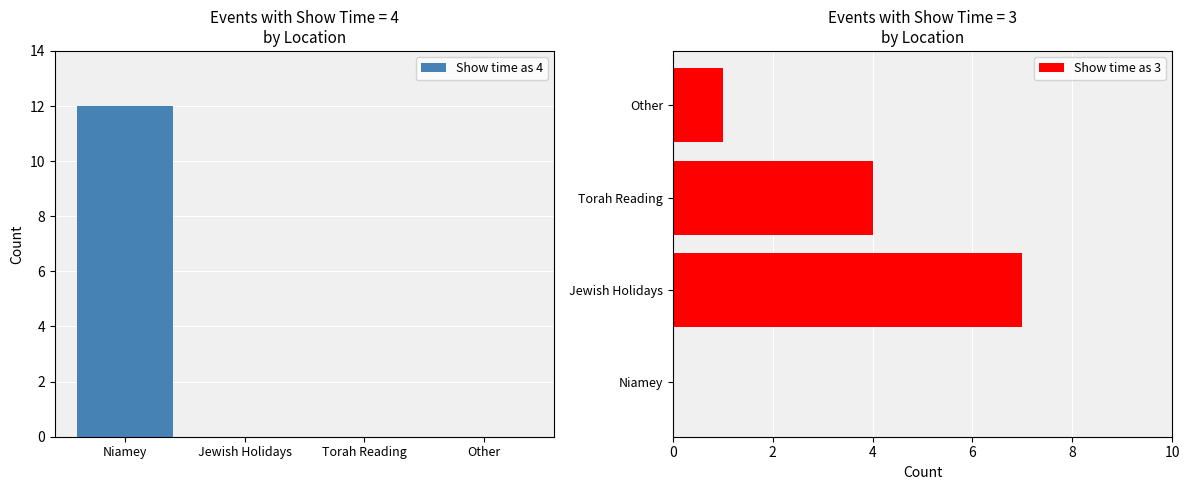

Where is Show time as 3 nearest to the value 3?

Torah Reading